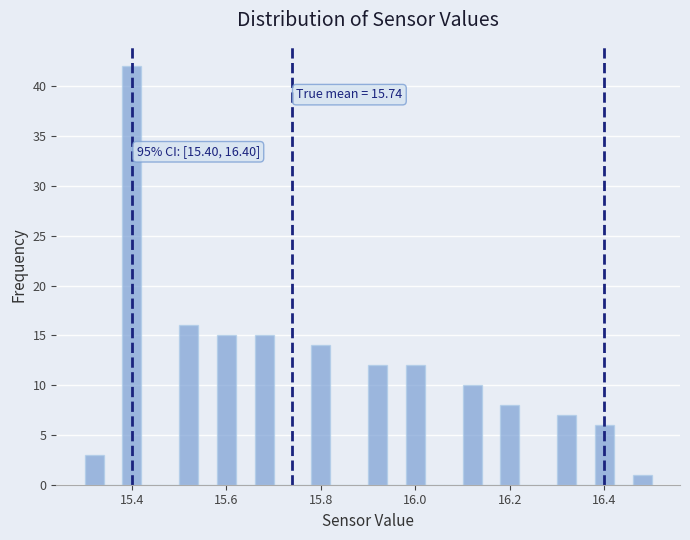

Read against the x-axis, roughly where is the centre of the tallest bar?

15.40